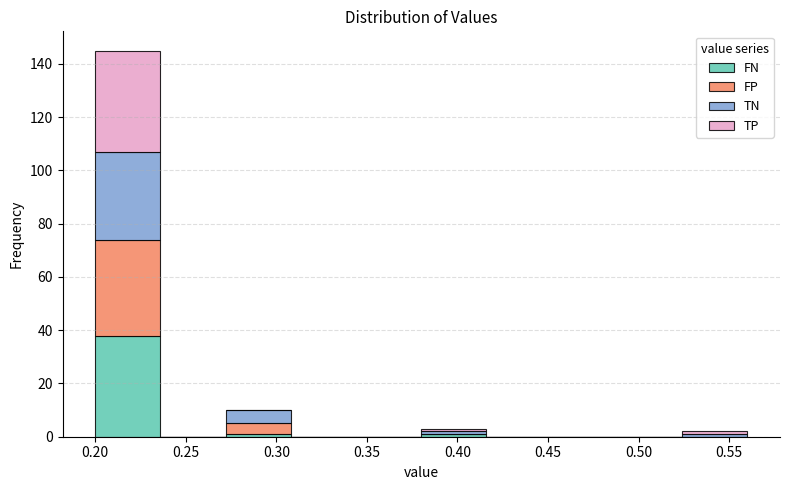

Reading left to right, transcribe this chart: for each stacked bar, give the range it covers on the x-axis and its total height. Neither the bar edges nor the heights are printed on the chart, so give them approximately, as read against the axes.

0.200 to 0.236: 146
0.236 to 0.272: 0
0.272 to 0.308: 10
0.308 to 0.344: 0
0.344 to 0.380: 0
0.380 to 0.416: 4
0.416 to 0.452: 0
0.452 to 0.488: 0
0.488 to 0.524: 0
0.524 to 0.560: 2